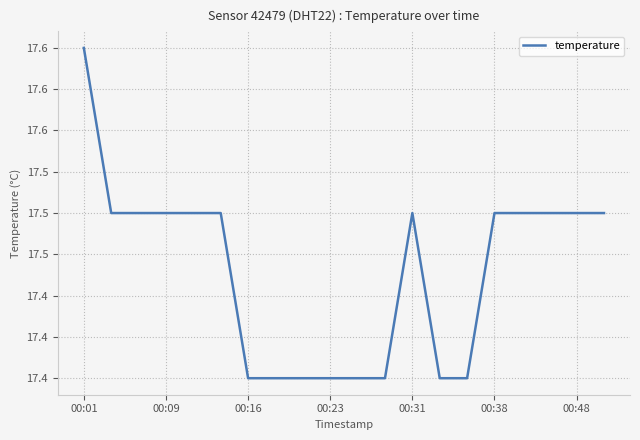

What is the smallest value displayed?

17.4